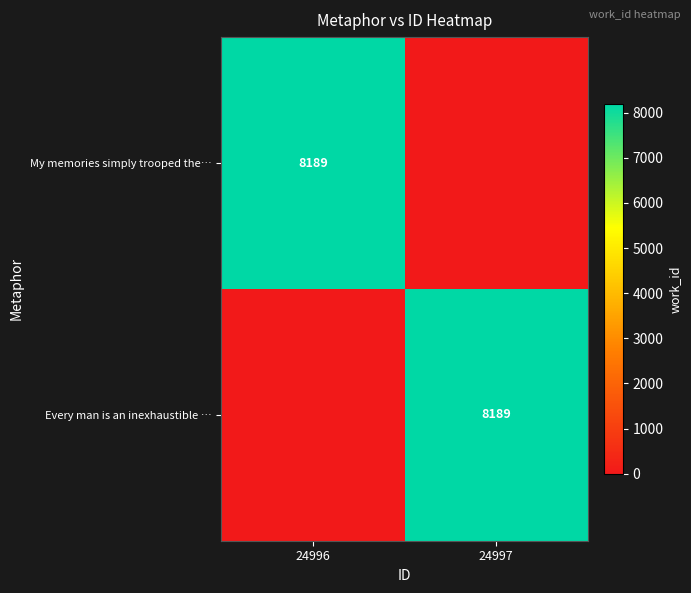

True or false: Every man is an inexhaustible … has a value of 11692 at 24997.

False